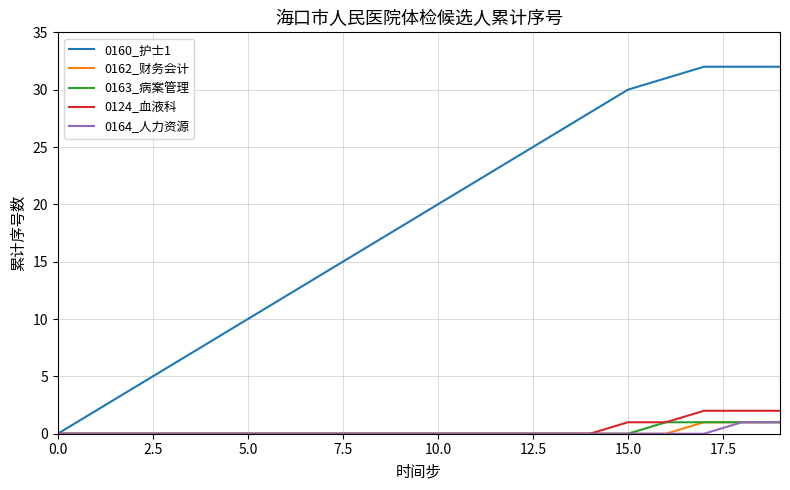

Which series has the largest range (max minus min)?

0160_护士1